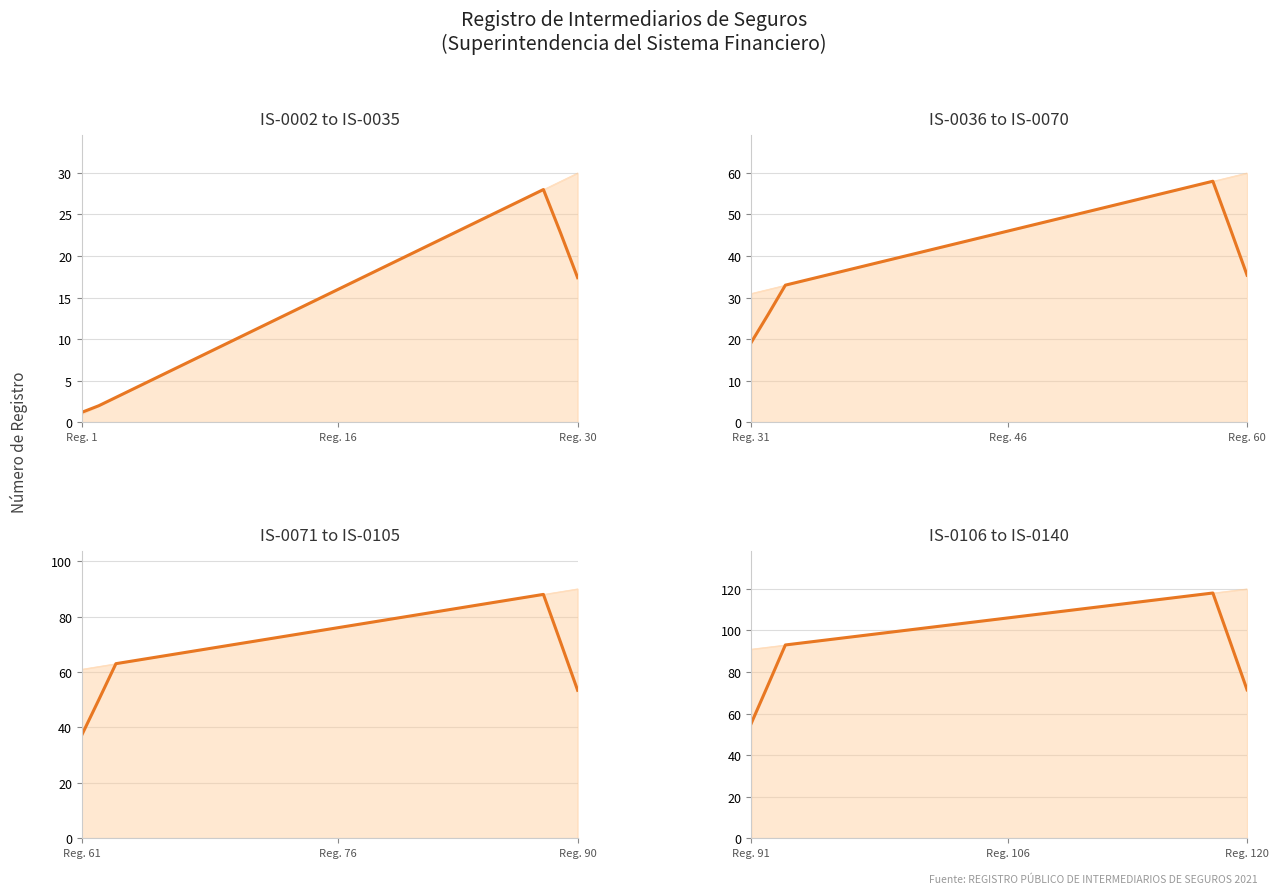

What is the maximum value for IS-0036 to IS-0070 (tendencia)?

58.0